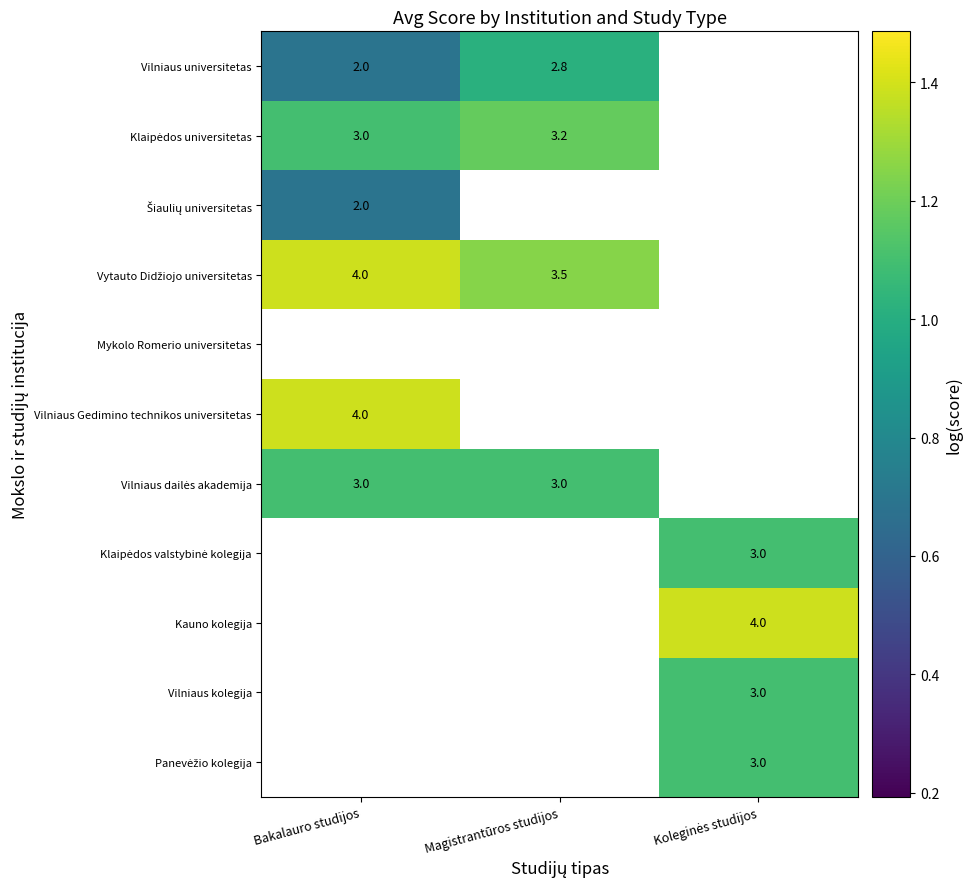

Which has a higher value, Bakalauro studijos or Koleginės studijos?

Koleginės studijos